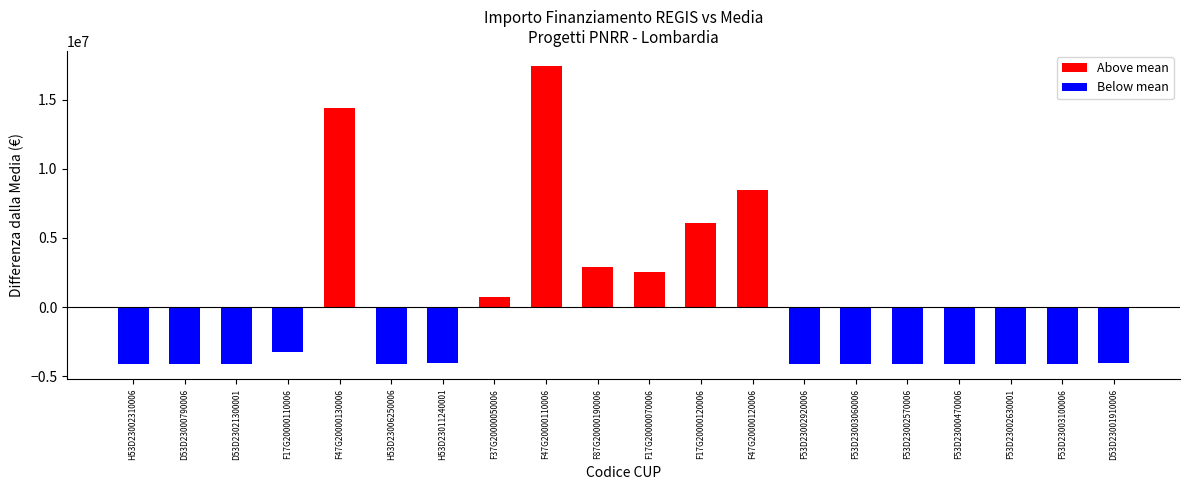

What is the average value of the Below mean series?

-2624241.7